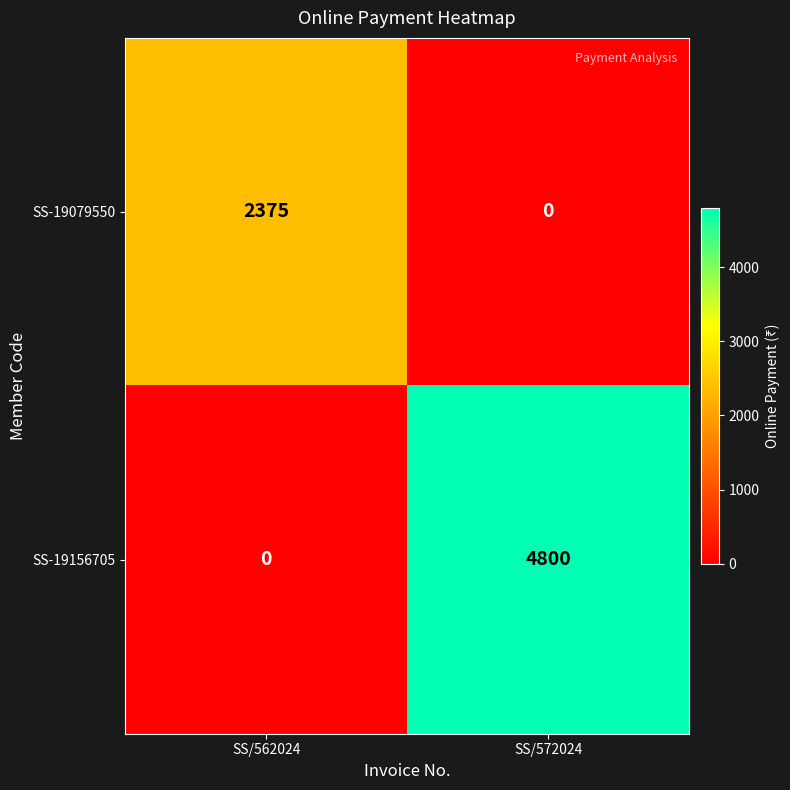

How many distinct data groups are displayed?

2